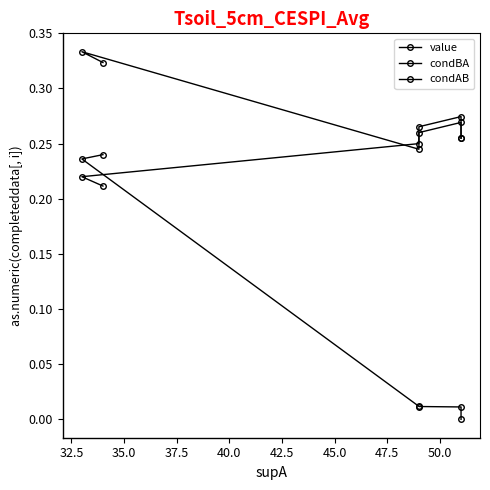

True or false: value and condAB intersect in this chart.

False